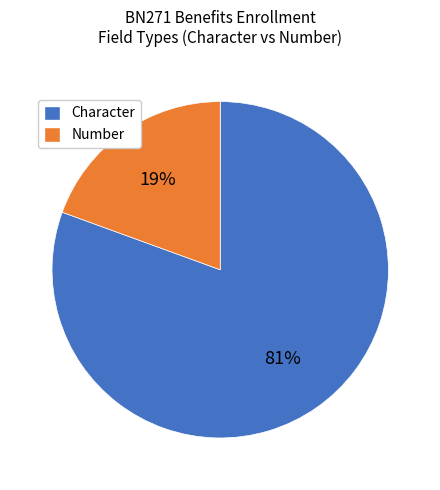

Which has a higher value, Character or Number?

Character